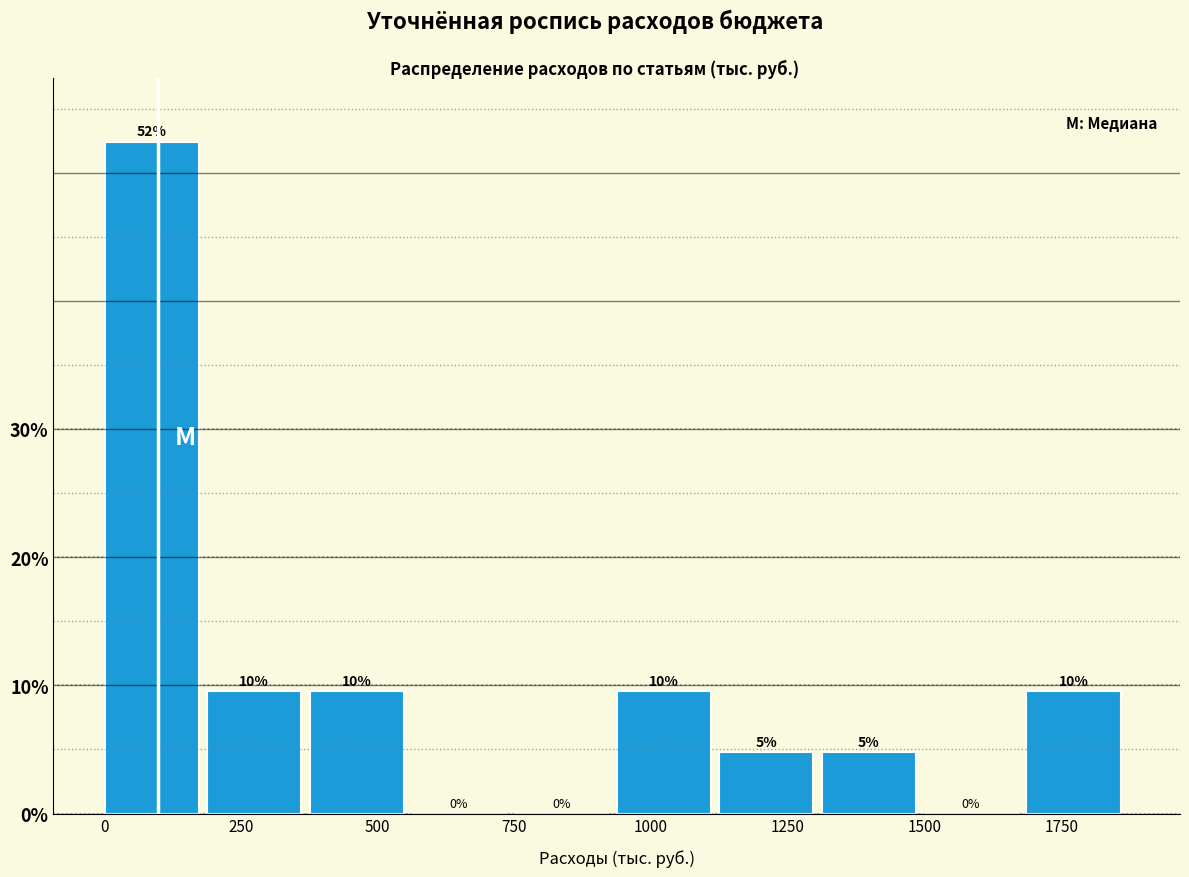

Read against the x-axis, roughly where is the centre of the tallest bar?

100